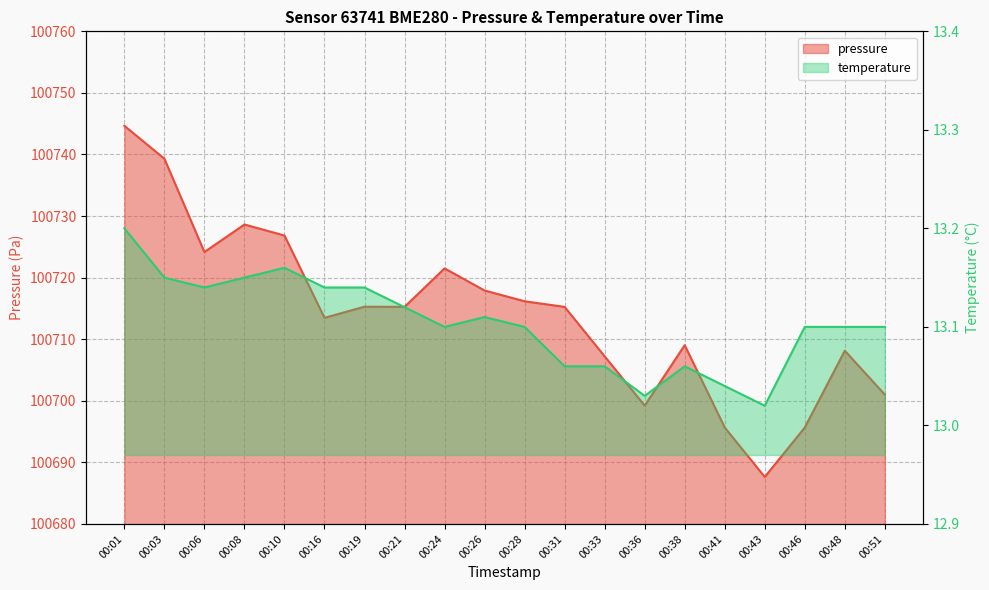

What is the value of the pressure point at the 8th from the left?

100715.2